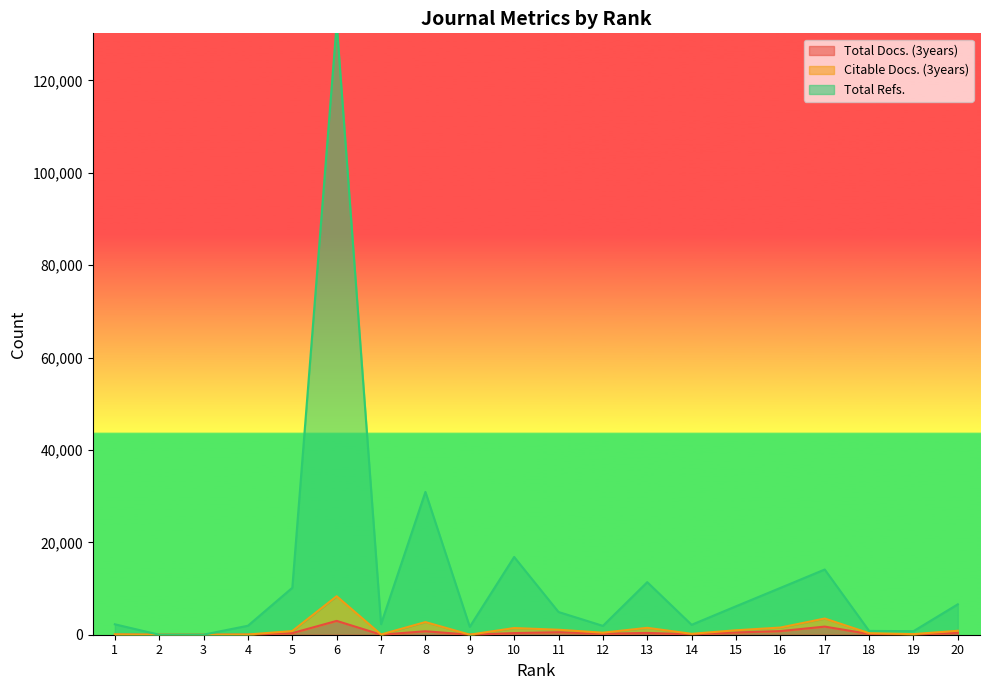

How many interior local valleys does the Citable Docs. (3years) series have?

5